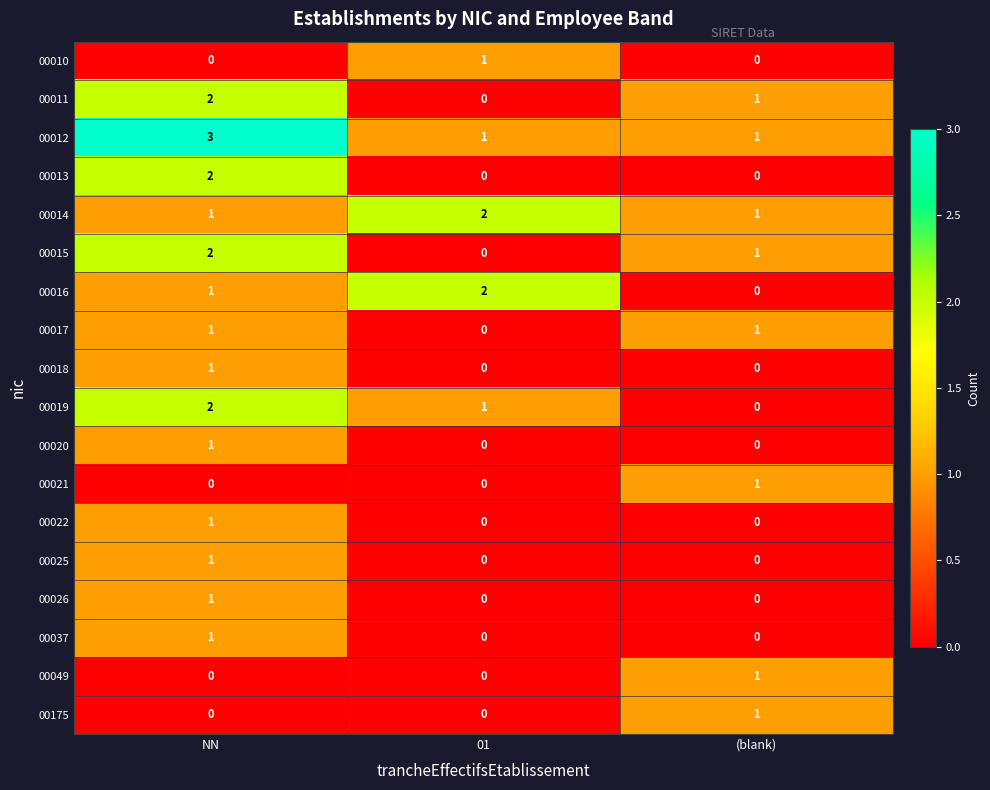

What is the greatest value displayed?

3